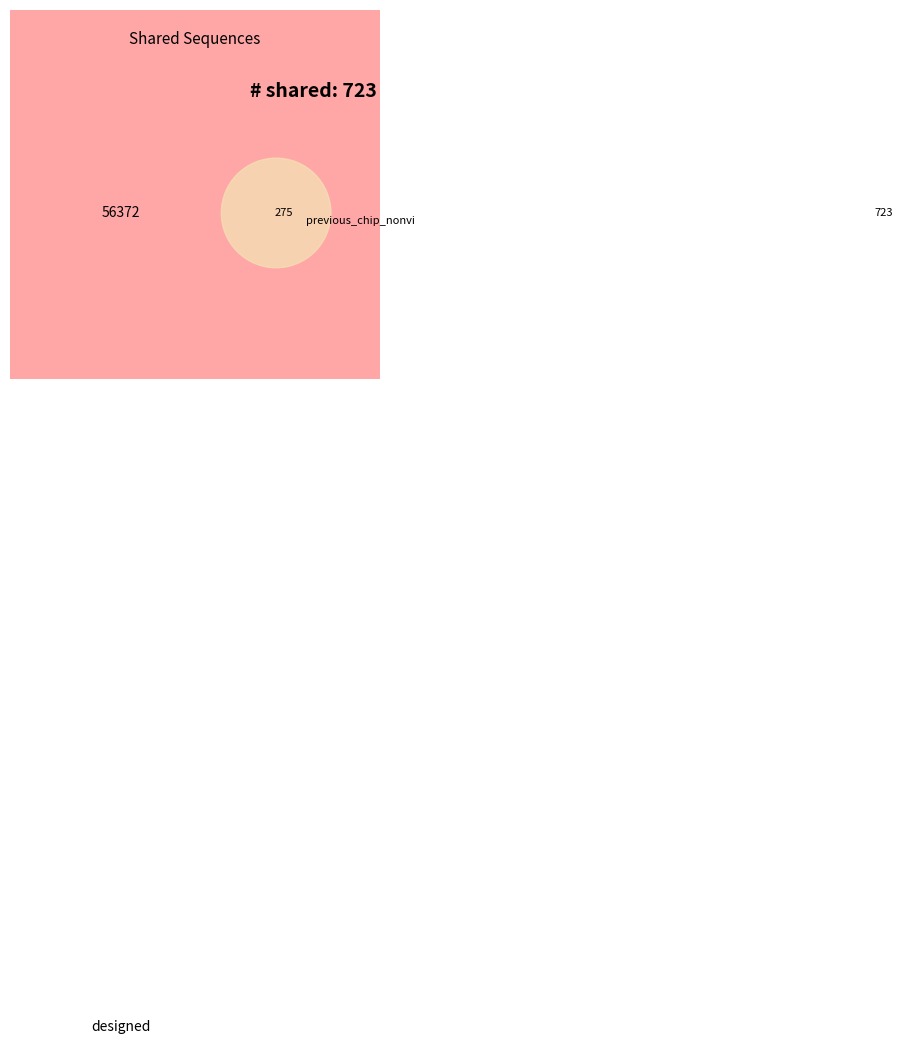

The CYP1A1 slice represents 13% of the pie. True or false?

False